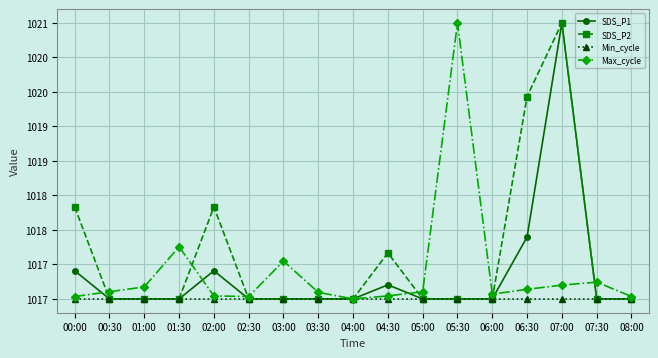

What are all the series names shown in the legend?

SDS_P1, SDS_P2, Min_cycle, Max_cycle